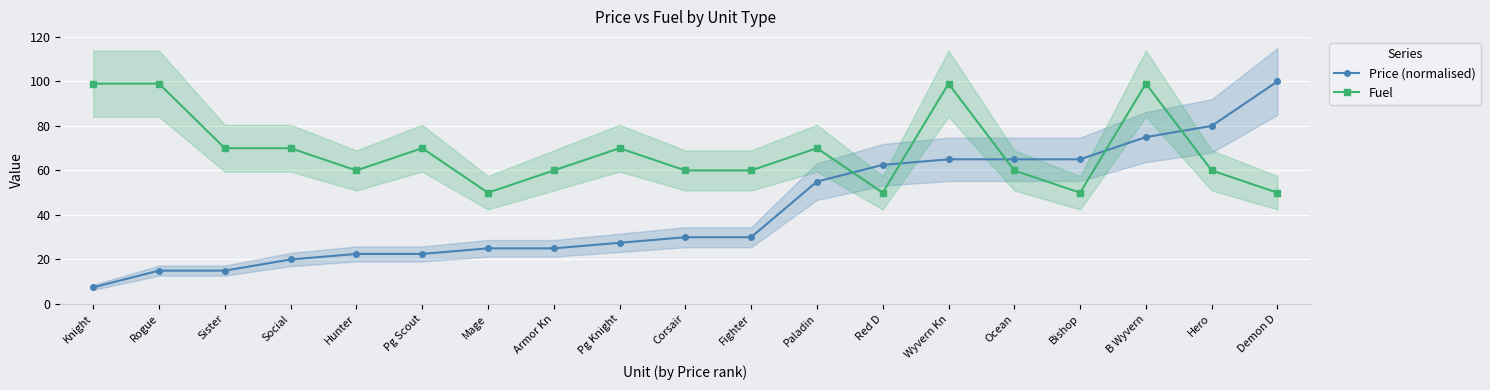

The value of Fuel at Wyvern Kn is 168.9. True or false?

False